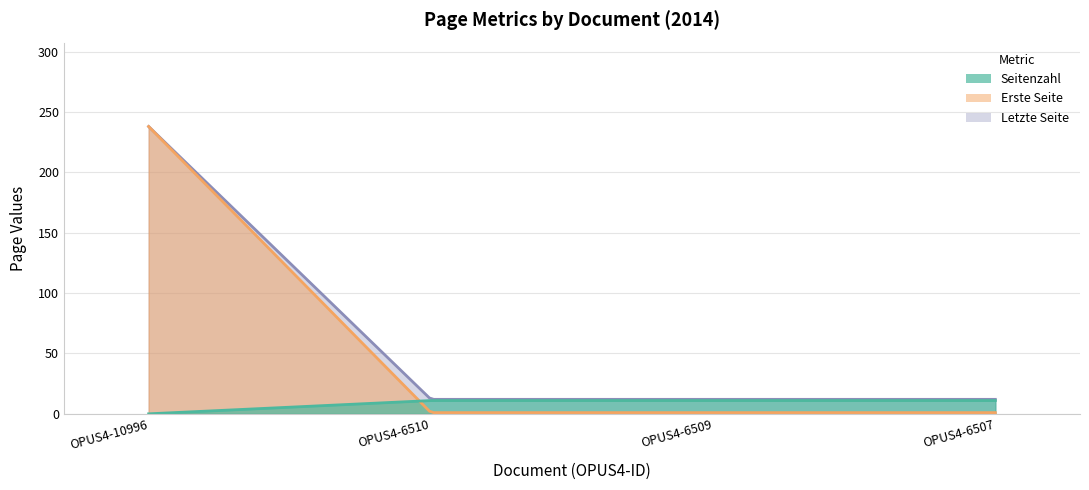

At which label does Erste Seite reach its minimum?

OPUS4-6510